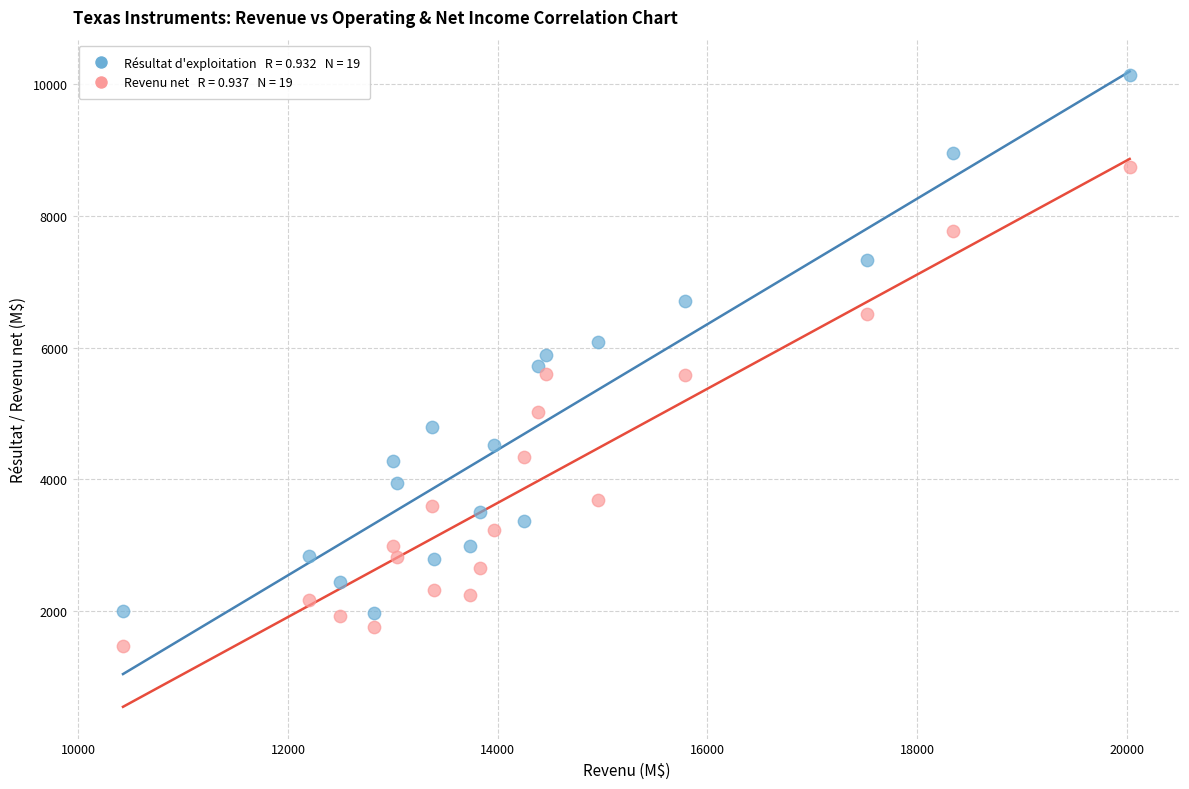

Across all data points, what is the range of Y values (max minus min)?

8670